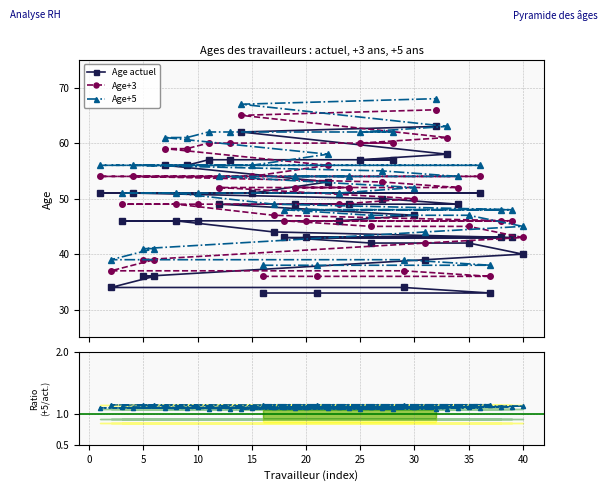

How many categories are shown in the chart?

40